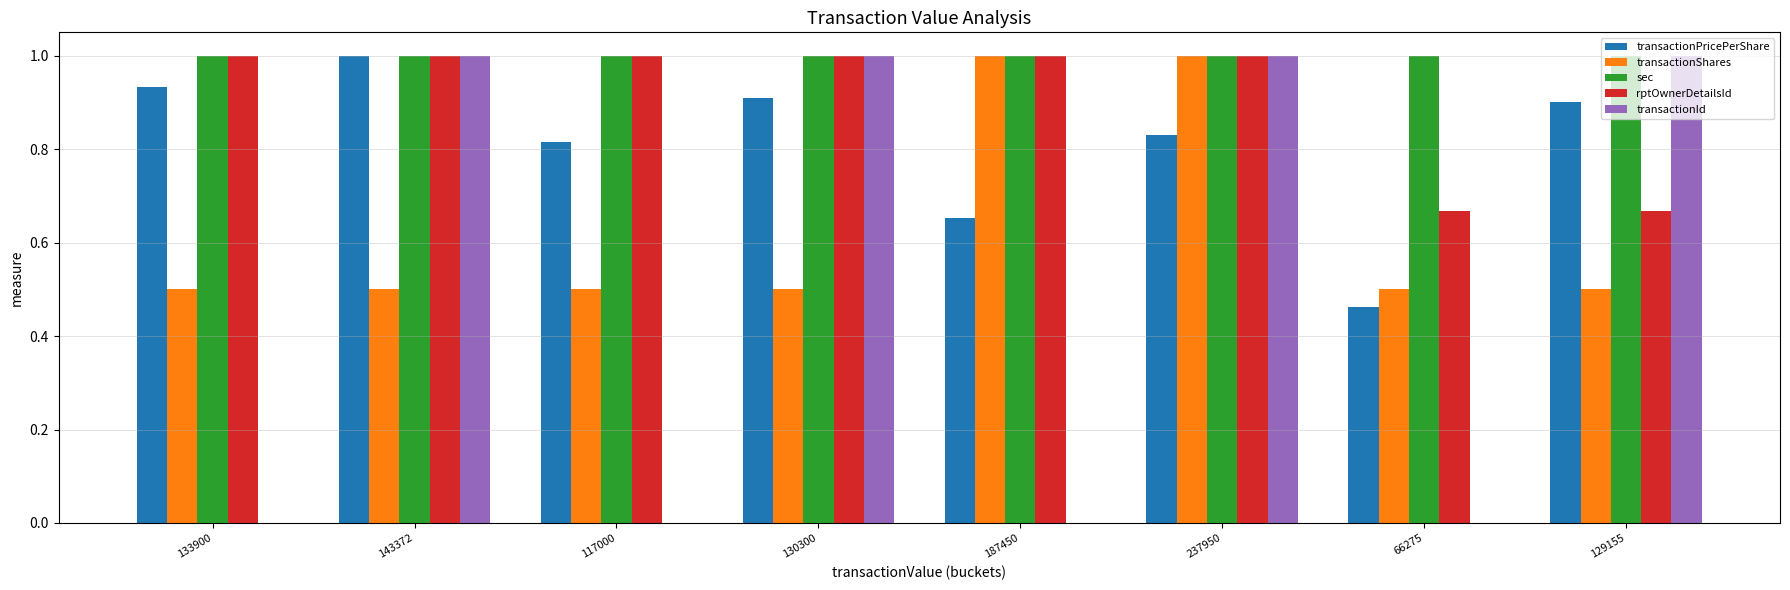

What is the highest value of the sec series?

1.0